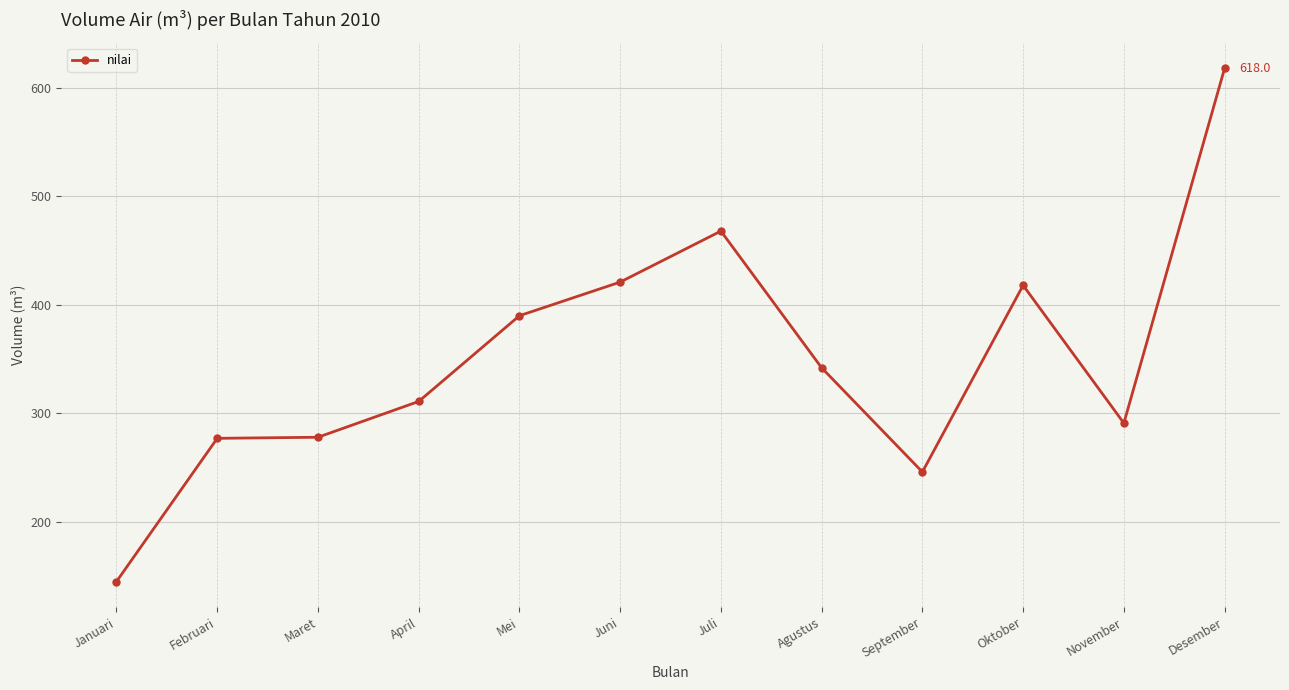

The chart shows a value of 278 at Maret. True or false?

True